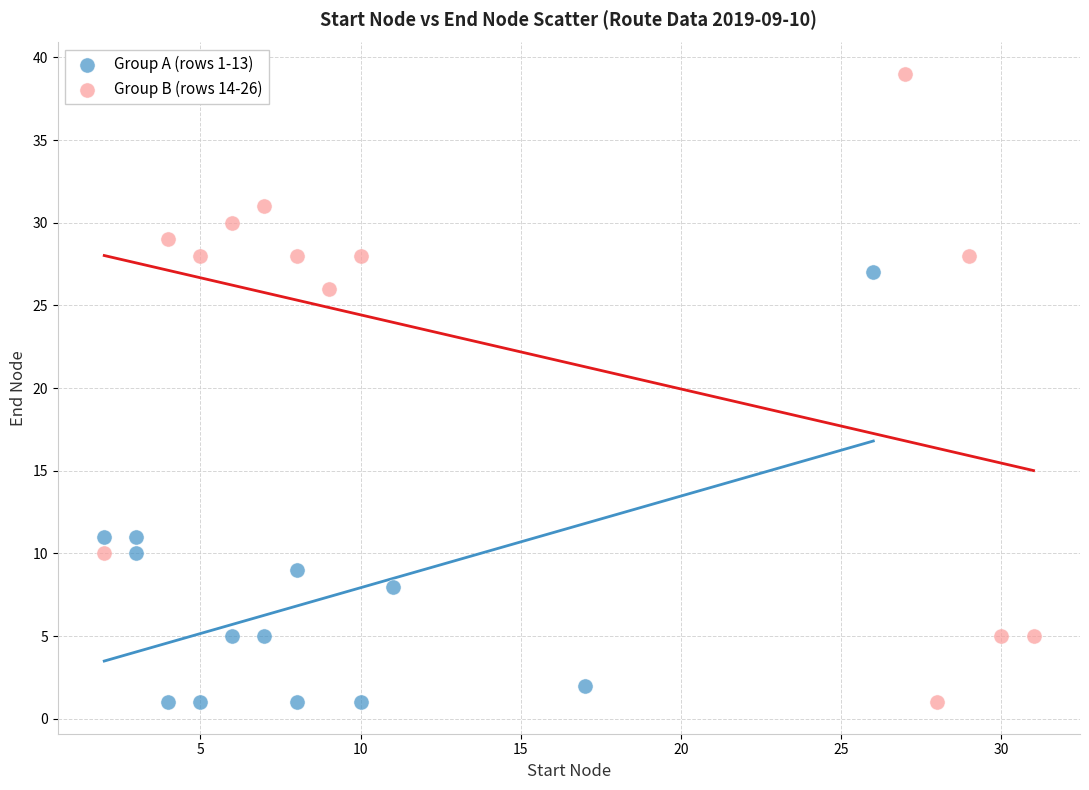

What are all the series names shown in the legend?

Group A (rows 1-13), Group B (rows 14-26)